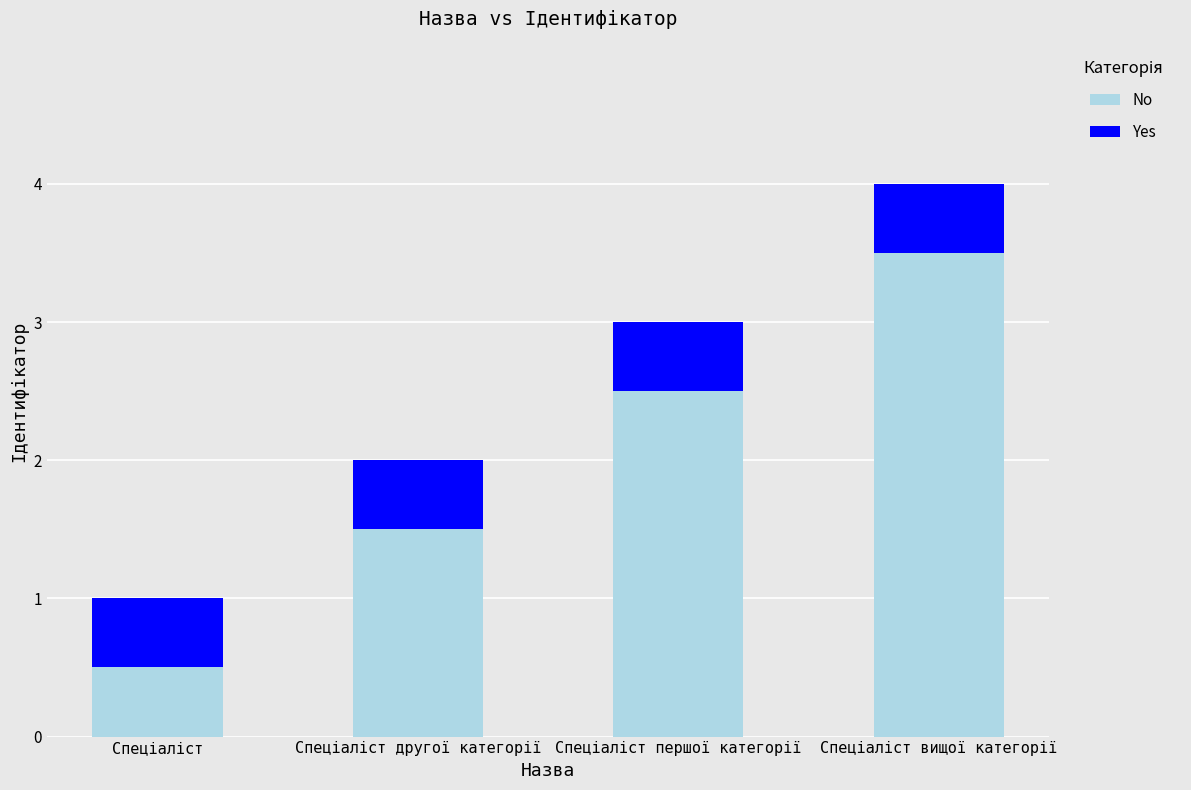

What is the sum of all No values?

8.0